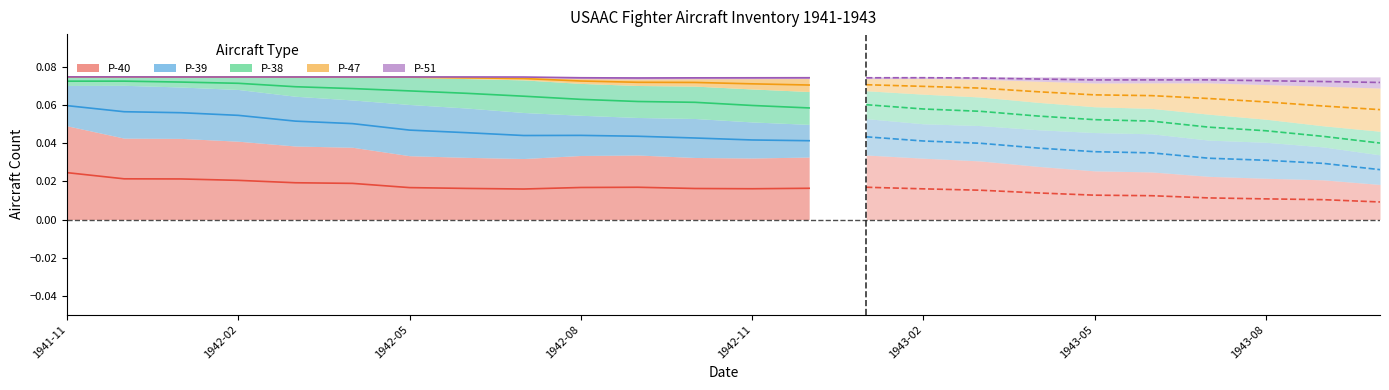

Reading left to right, what are all the values shown in this chart?

P-40: 0.0	0.0	0.0	0.0	0.0	0.0	0.0	0.0	0.0	0.0	0.0	0.0	0.0	0.0
P-39: 0.1	0.1	0.1	0.1	0.1	0.1	0.0	0.0	0.0	0.0	0.0	0.0	0.0	0.0
P-38: 0.1	0.1	0.1	0.1	0.1	0.1	0.1	0.1	0.1	0.1	0.1	0.1	0.1	0.1
P-47: 0.1	0.1	0.1	0.1	0.1	0.1	0.1	0.1	0.1	0.1	0.1	0.1	0.1	0.1
P-51: 0.1	0.1	0.1	0.1	0.1	0.1	0.1	0.1	0.1	0.1	0.1	0.1	0.1	0.1